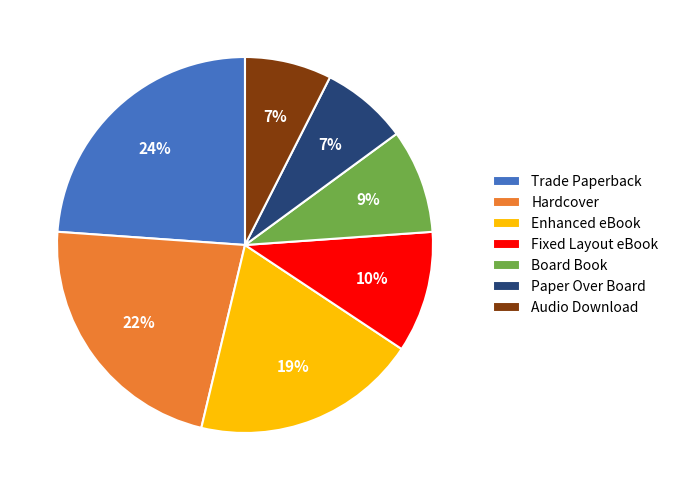

Does any single category account for the majority?

No